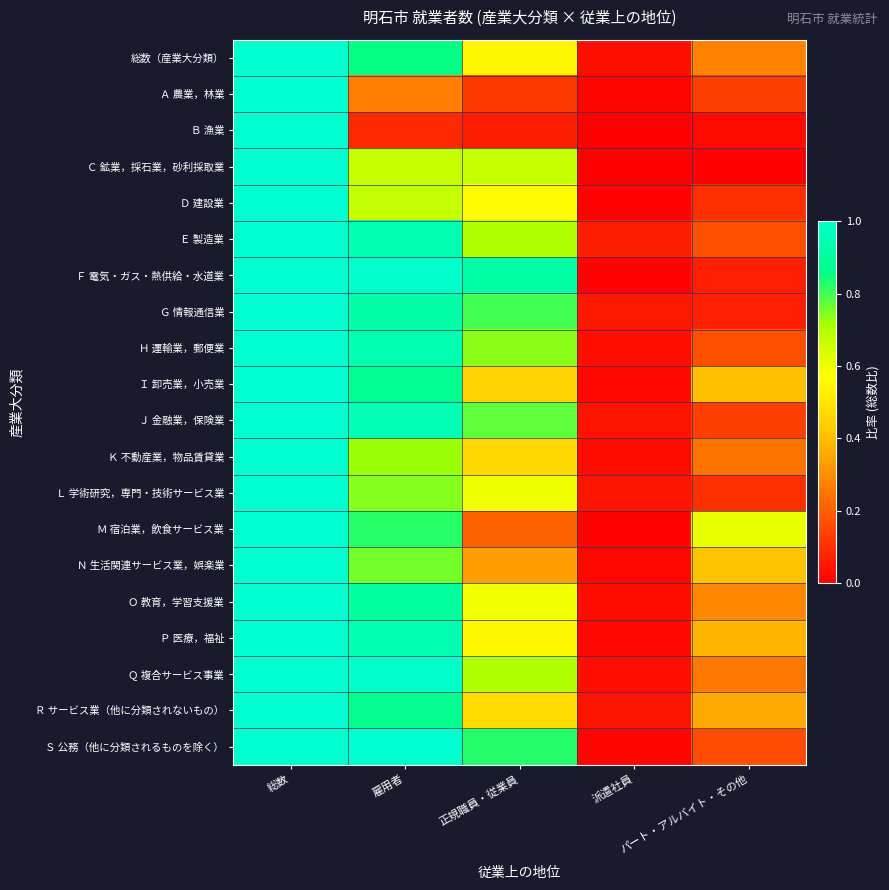

Reading right to left, list all the values displayed in this chart.

総数（産業大分類）: パート・アルバイト・その他=0.3	派遣社員=0.0	正規職員・従業員=0.5	雇用者=0.9	総数=1.0
Ａ 農業，林業: パート・アルバイト・その他=0.1	派遣社員=0.0	正規職員・従業員=0.1	雇用者=0.3	総数=1.0
Ｂ 漁業: パート・アルバイト・その他=0.0	派遣社員=0.0	正規職員・従業員=0.1	雇用者=0.1	総数=1.0
Ｃ 鉱業，採石業，砂利採取業: パート・アルバイト・その他=0.0	派遣社員=0.0	正規職員・従業員=0.7	雇用者=0.7	総数=1.0
Ｄ 建設業: パート・アルバイト・その他=0.1	派遣社員=0.0	正規職員・従業員=0.6	雇用者=0.7	総数=1.0
Ｅ 製造業: パート・アルバイト・その他=0.2	派遣社員=0.1	正規職員・従業員=0.7	雇用者=0.9	総数=1.0
Ｆ 電気・ガス・熱供給・水道業: パート・アルバイト・その他=0.1	派遣社員=0.0	正規職員・従業員=0.9	雇用者=1.0	総数=1.0
Ｇ 情報通信業: パート・アルバイト・その他=0.1	派遣社員=0.1	正規職員・従業員=0.8	雇用者=0.9	総数=1.0
Ｈ 運輸業，郵便業: パート・アルバイト・その他=0.2	派遣社員=0.0	正規職員・従業員=0.7	雇用者=0.9	総数=1.0
Ｉ 卸売業，小売業: パート・アルバイト・その他=0.4	派遣社員=0.0	正規職員・従業員=0.4	雇用者=0.9	総数=1.0
Ｊ 金融業，保険業: パート・アルバイト・その他=0.1	派遣社員=0.0	正規職員・従業員=0.8	雇用者=1.0	総数=1.0
Ｋ 不動産業，物品賃貸業: パート・アルバイト・その他=0.2	派遣社員=0.0	正規職員・従業員=0.5	雇用者=0.7	総数=1.0
Ｌ 学術研究，専門・技術サービス業: パート・アルバイト・その他=0.1	派遣社員=0.0	正規職員・従業員=0.6	雇用者=0.7	総数=1.0
Ｍ 宿泊業，飲食サービス業: パート・アルバイト・その他=0.6	派遣社員=0.0	正規職員・従業員=0.2	雇用者=0.8	総数=1.0
Ｎ 生活関連サービス業，娯楽業: パート・アルバイト・その他=0.4	派遣社員=0.0	正規職員・従業員=0.3	雇用者=0.8	総数=1.0
Ｏ 教育，学習支援業: パート・アルバイト・その他=0.3	派遣社員=0.0	正規職員・従業員=0.6	雇用者=0.9	総数=1.0
Ｐ 医療，福祉: パート・アルバイト・その他=0.4	派遣社員=0.0	正規職員・従業員=0.5	雇用者=0.9	総数=1.0
Ｑ 複合サービス事業: パート・アルバイト・その他=0.3	派遣社員=0.0	正規職員・従業員=0.7	雇用者=1.0	総数=1.0
Ｒ サービス業（他に分類されないもの）: パート・アルバイト・その他=0.4	派遣社員=0.0	正規職員・従業員=0.5	雇用者=0.9	総数=1.0
Ｓ 公務（他に分類されるものを除く）: パート・アルバイト・その他=0.2	派遣社員=0.0	正規職員・従業員=0.8	雇用者=1.0	総数=1.0